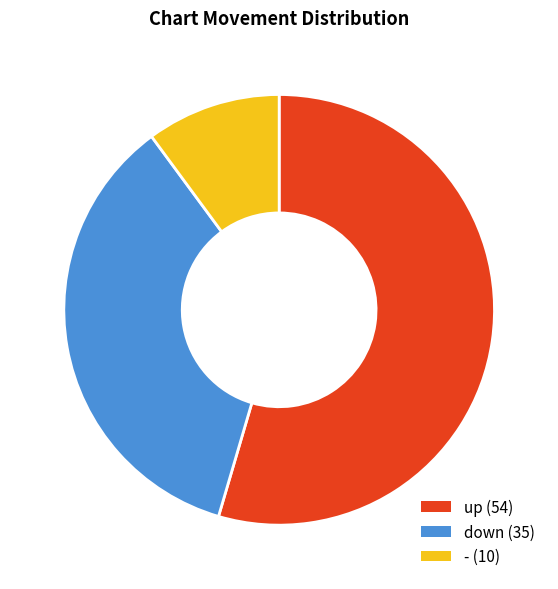

Which has a higher value, down or up?

up